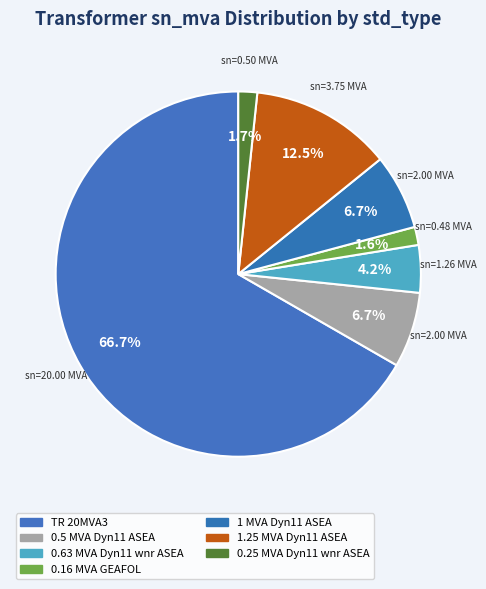

How many slices are in this pie chart?

7